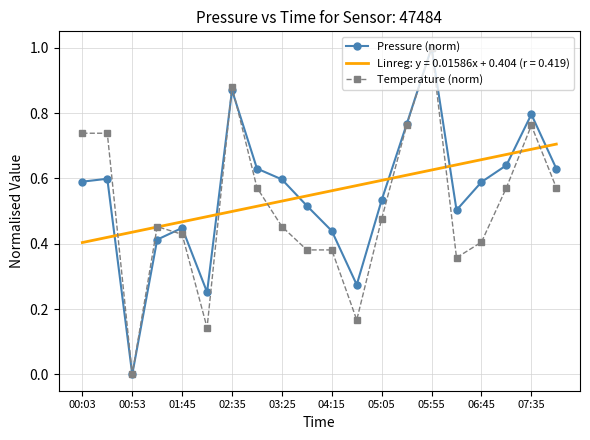

Count the number of categories in the chart.

20